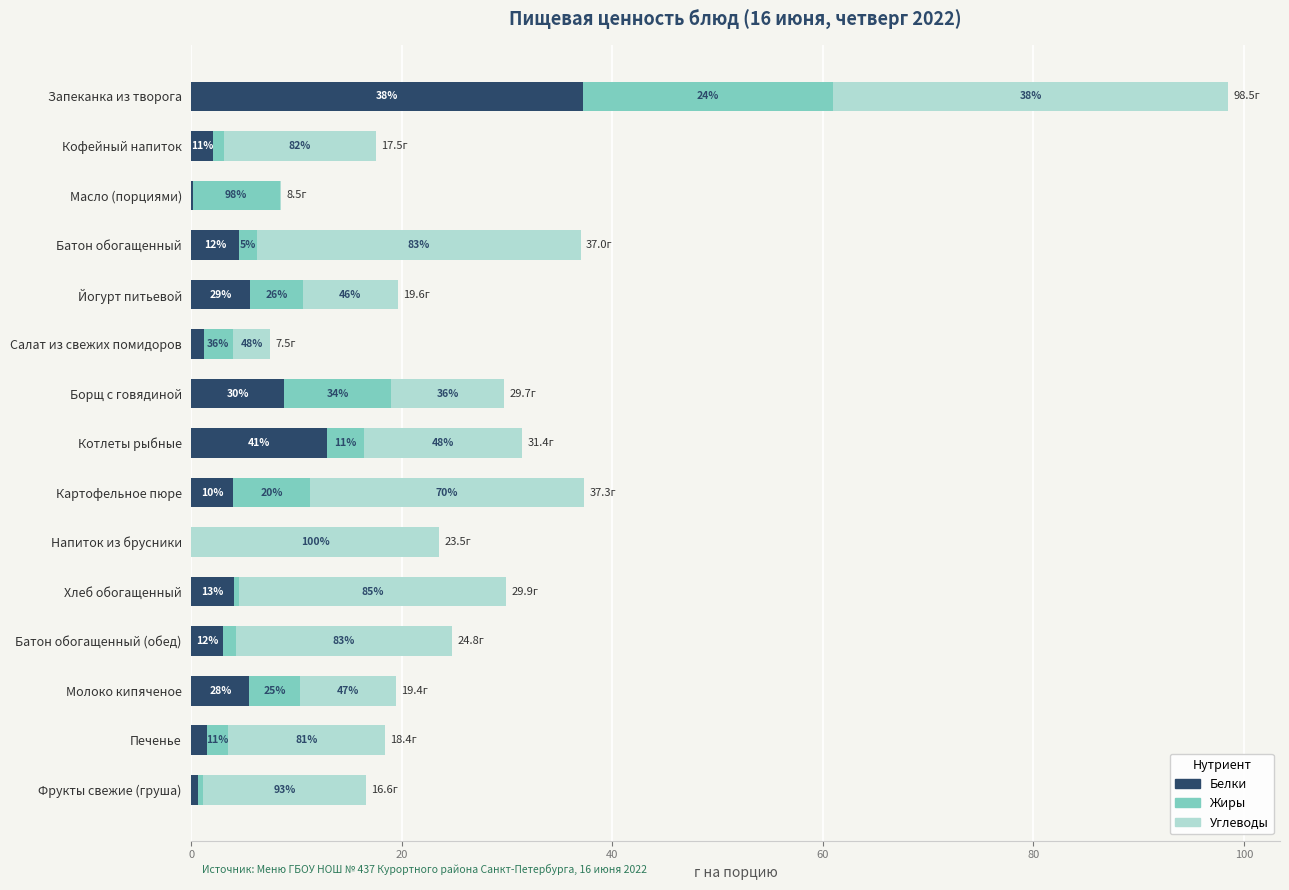

Reading left to right, what are all the values shown in this chart?

Белки: 37.2	2.0	0.1	4.5	5.6	1.2	8.8	12.9	3.9	0.0	4.0	3.0	5.5	1.5	0.6
Жиры: 23.8	1.1	8.3	1.7	5.0	2.7	10.2	3.5	7.4	0.0	0.5	1.2	4.8	2.0	0.5
Углеводы: 37.5	14.4	0.1	30.8	9.0	3.6	10.7	15.0	26.0	23.5	25.4	20.6	9.1	14.9	15.5